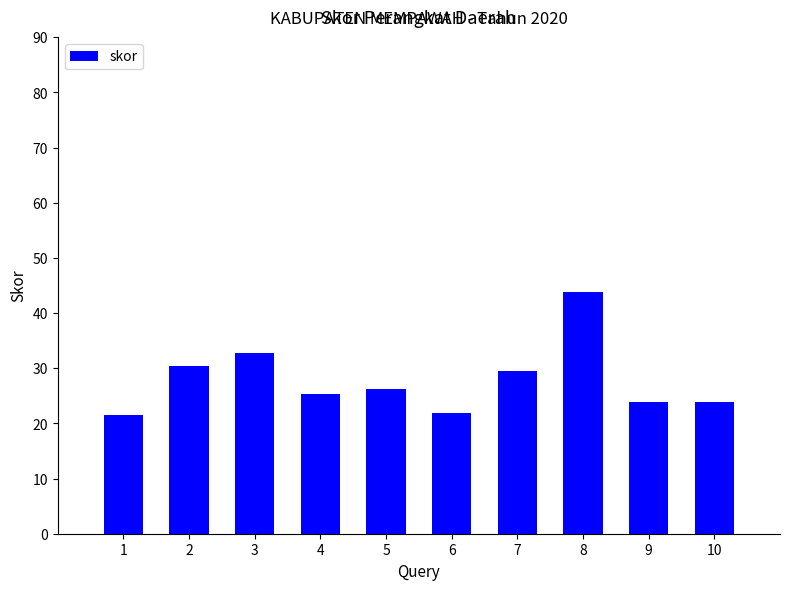

Is it true that the value at 4 is 16.0?

False